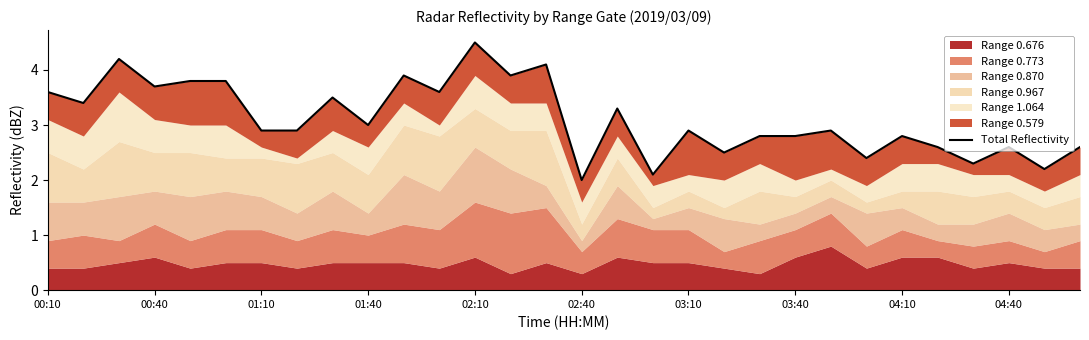

How many categories are shown in the chart?

30